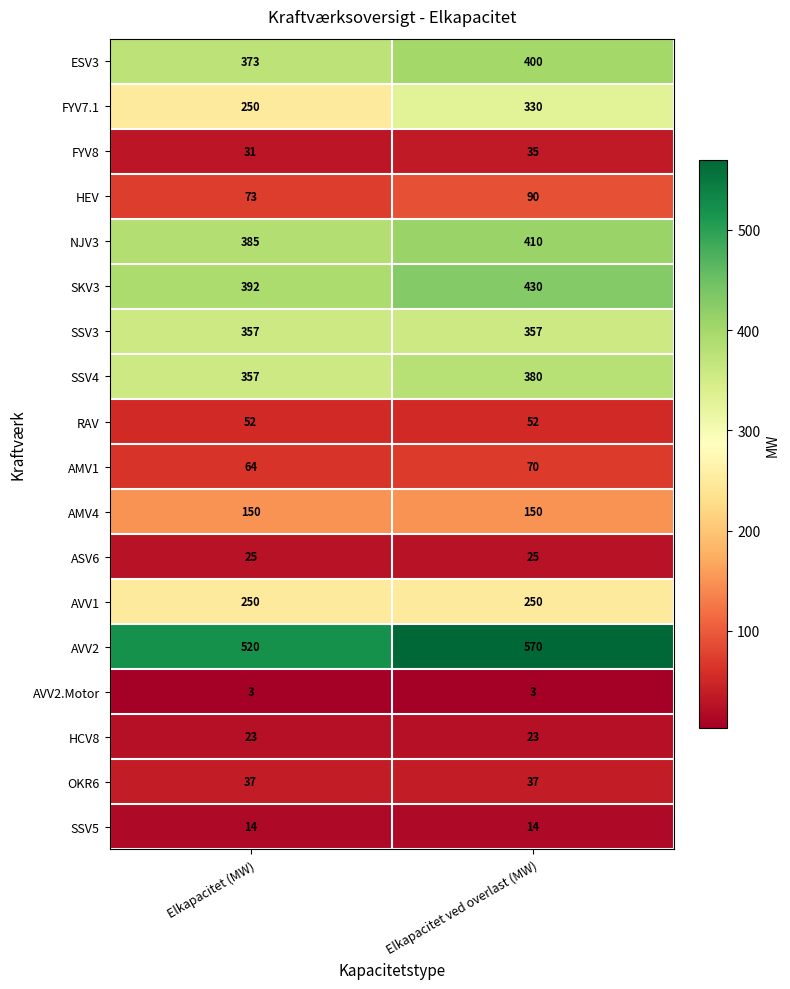

Which series has the largest total across all categories?

AVV2